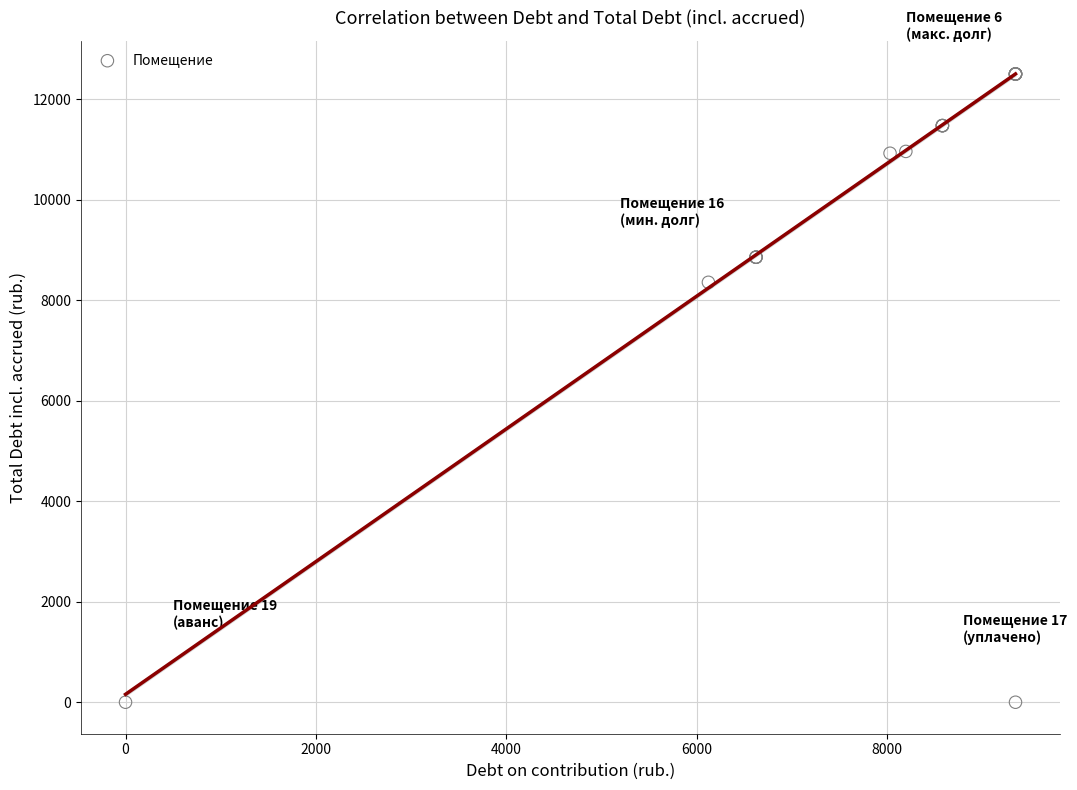

What Y value in the scatter plot is closest to 6253?

8359.6